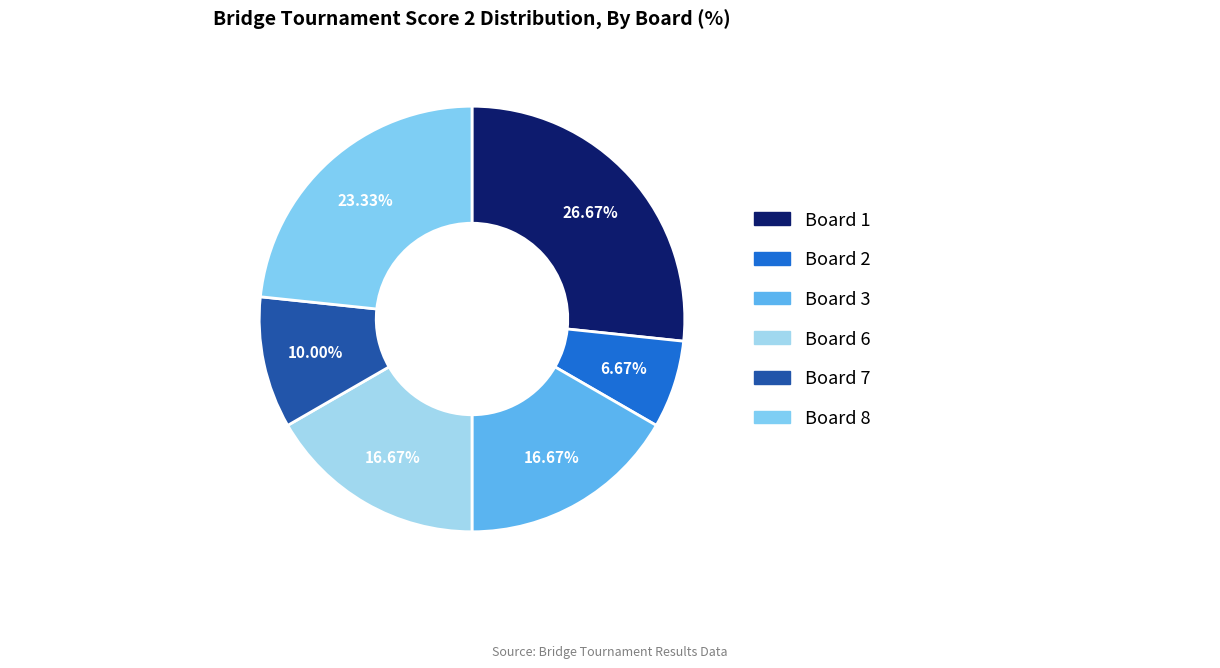

What is the ratio of the value at Board 8 to the value at Board 3?

1.4